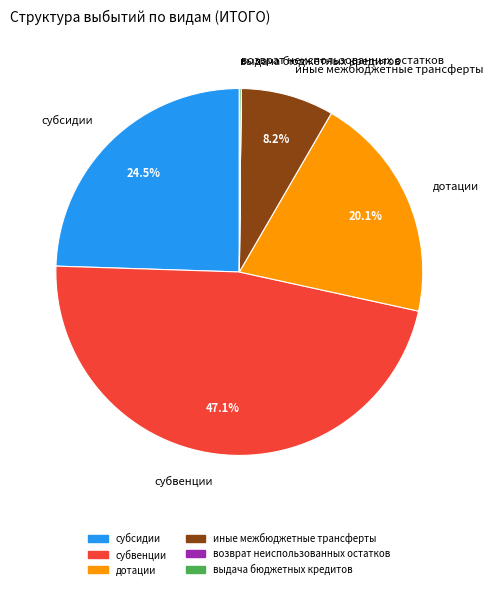

Is the sum of субсидии and субвенции greater than half?

Yes